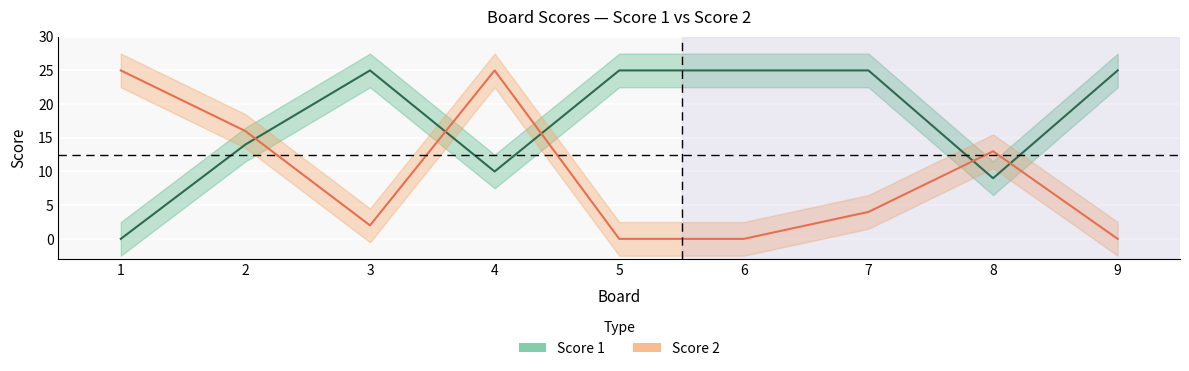

True or false: Score 2 has more than 2 interior local peaks.

False